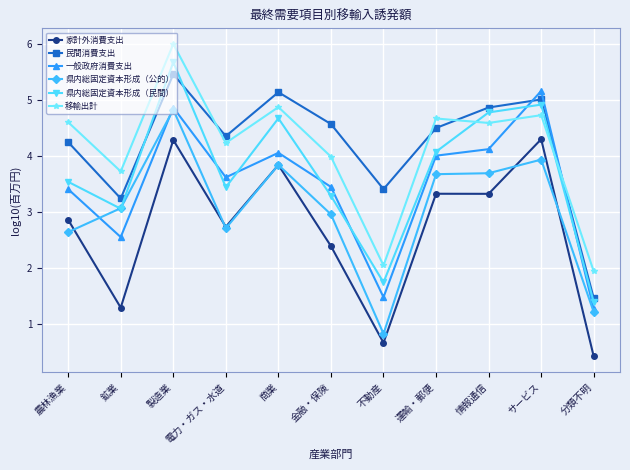

True or false: 家計外消費支出 and 県内総固定資本形成（公的） intersect in this chart.

True